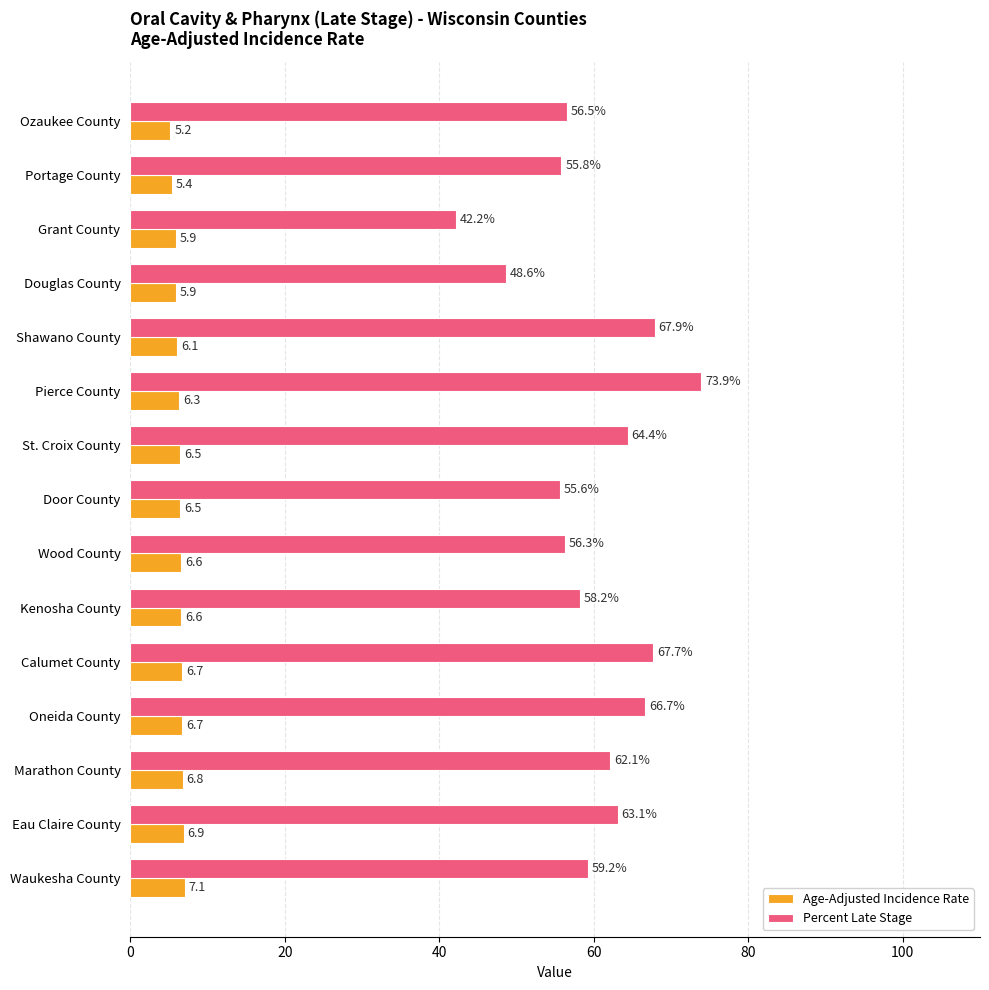

Which series has the largest range (max minus min)?

Percent Late Stage